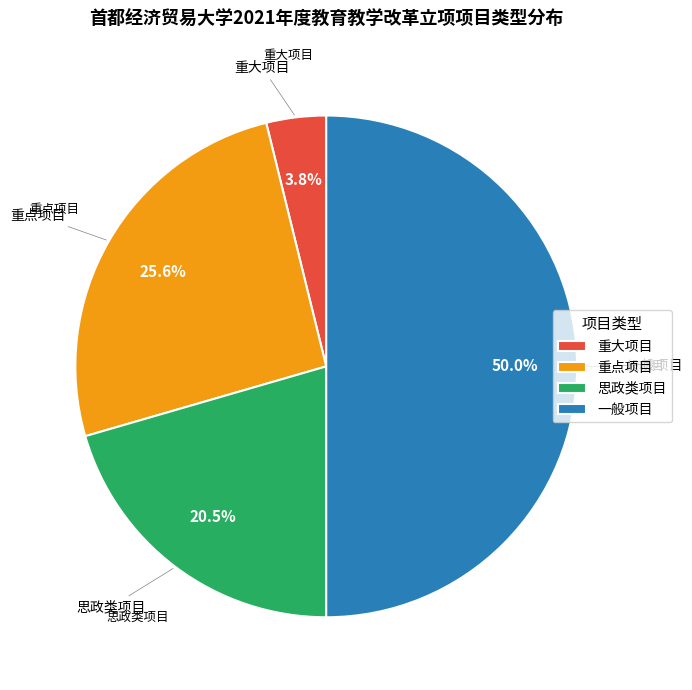

Do 重大项目 and 重点项目 together represent more than half of the pie?

No